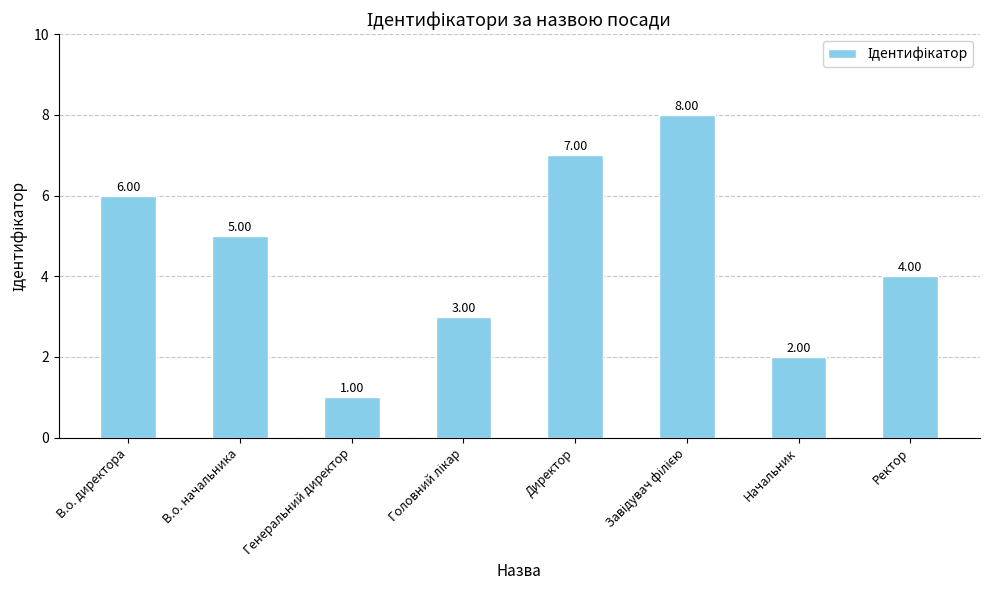

Approximately how many times larger is the value at В.о. директора compared to В.о. начальника?

1.2